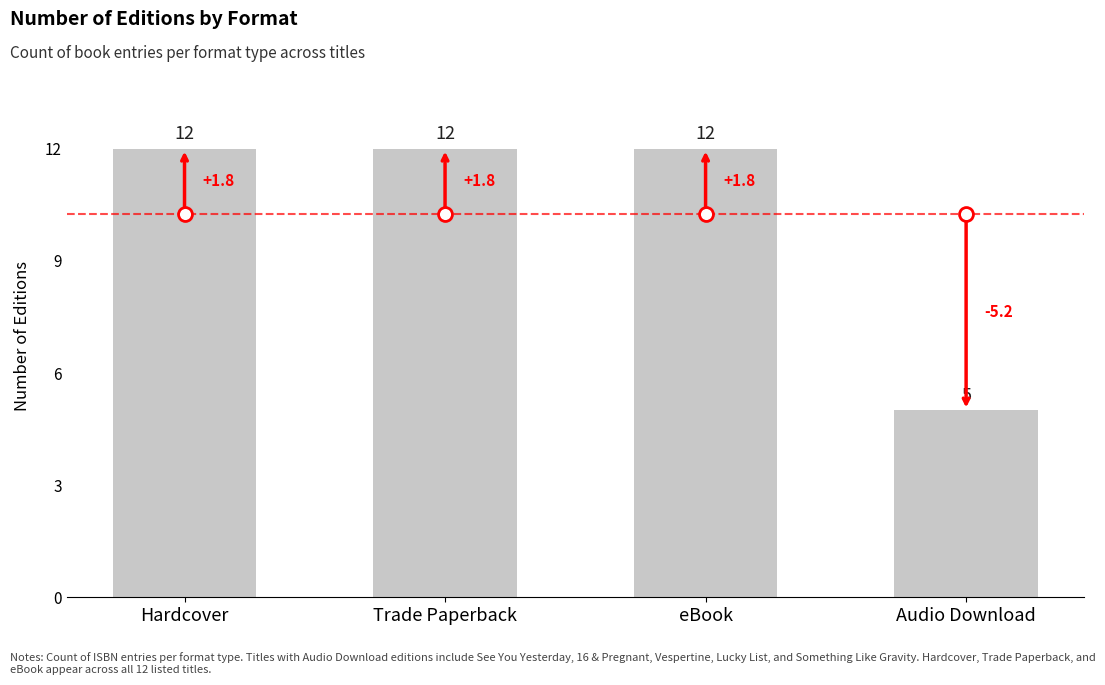

What is the value of the 3rd bar from the left?

12